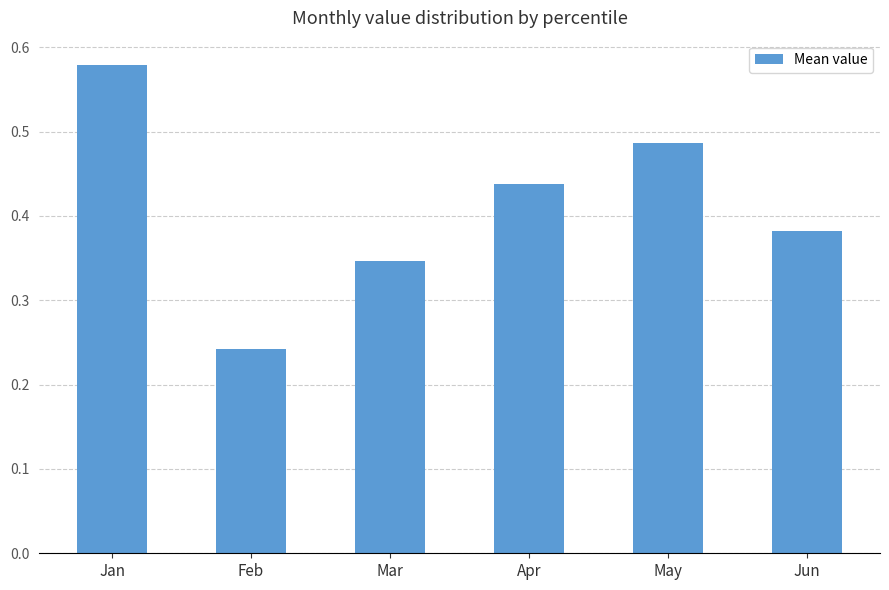

Count the number of data series in this chart.

1